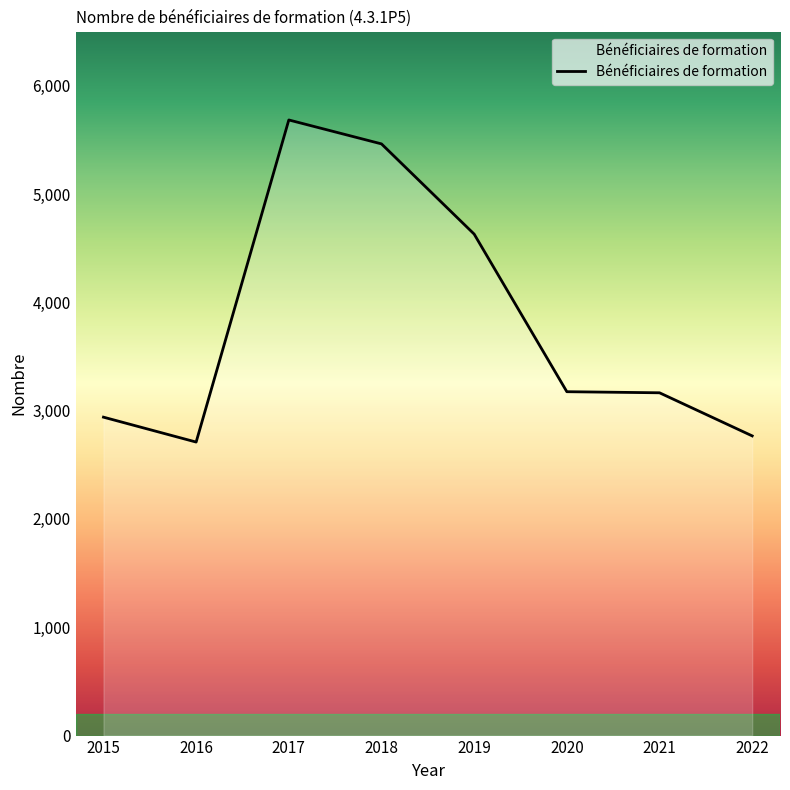

How many distinct data groups are displayed?

1